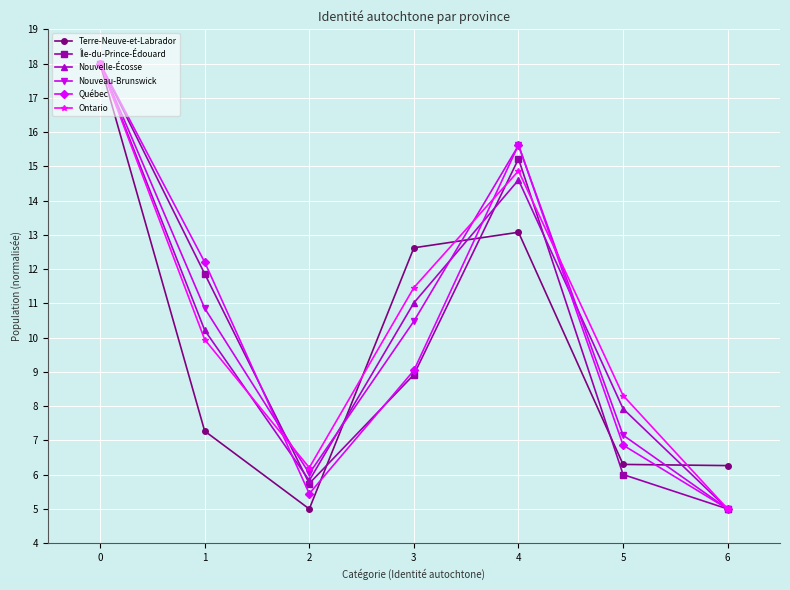

Is the value of Nouveau-Brunswick at 3 greater than the value of Île-du-Prince-Édouard at 2?

Yes